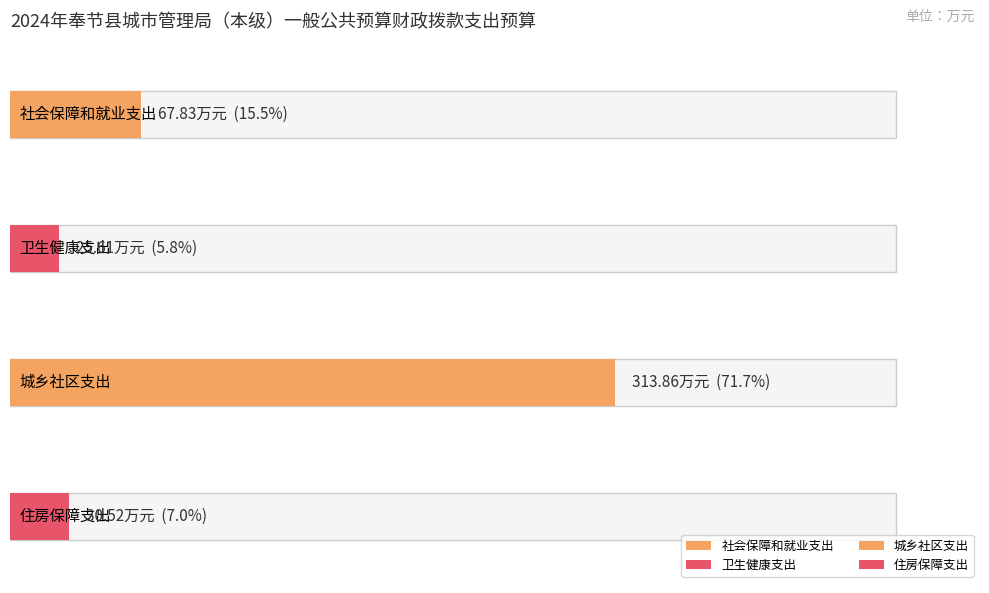

How many bars are there in total?

4